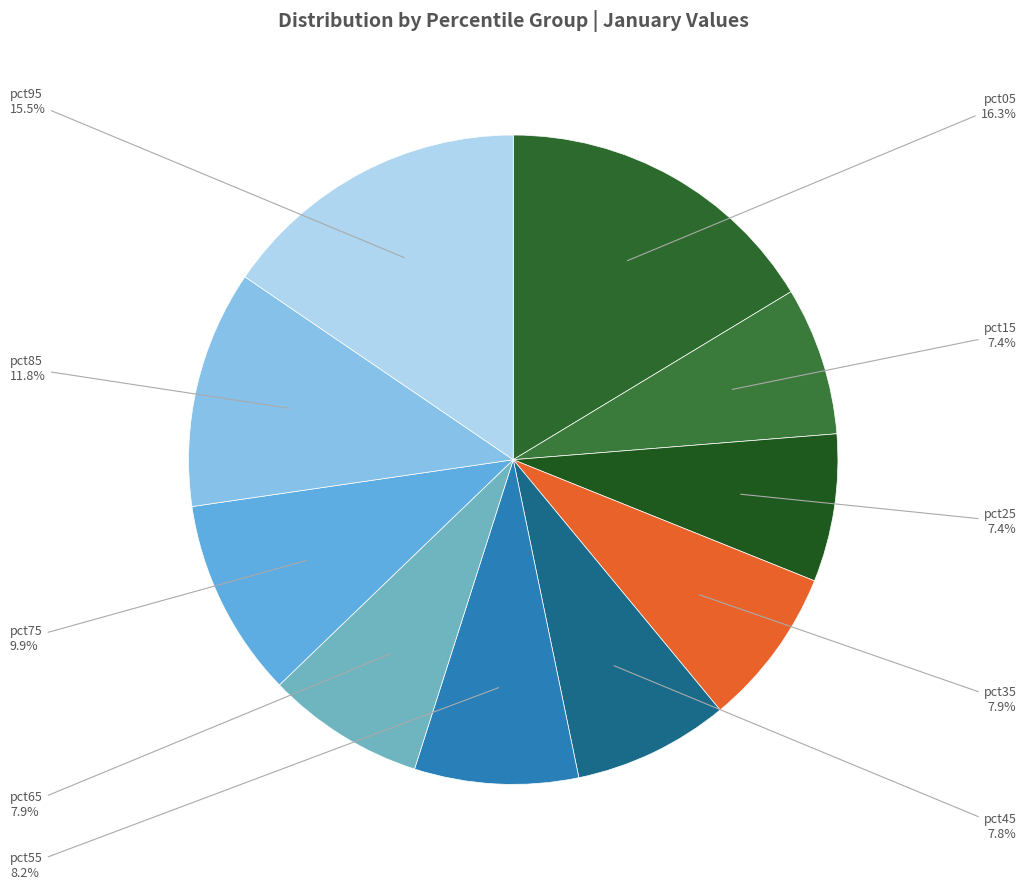

Does pct15 represent more than half of the total?

No